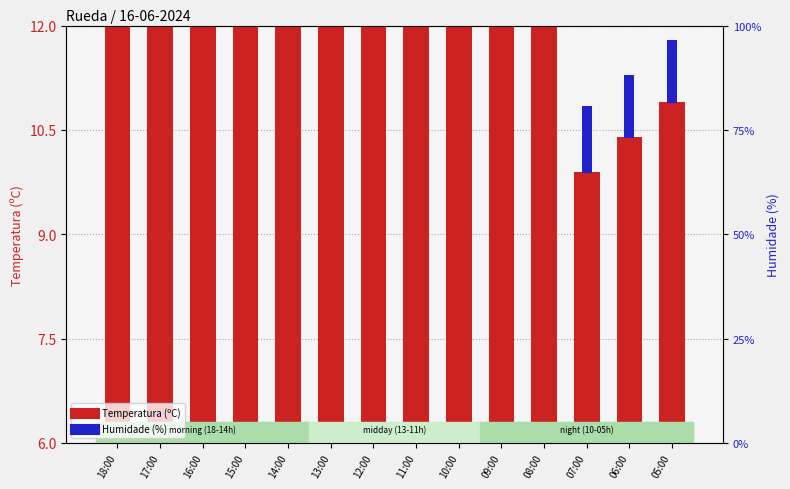

What is the difference between the highest and lowest values at 14:00?

24.2